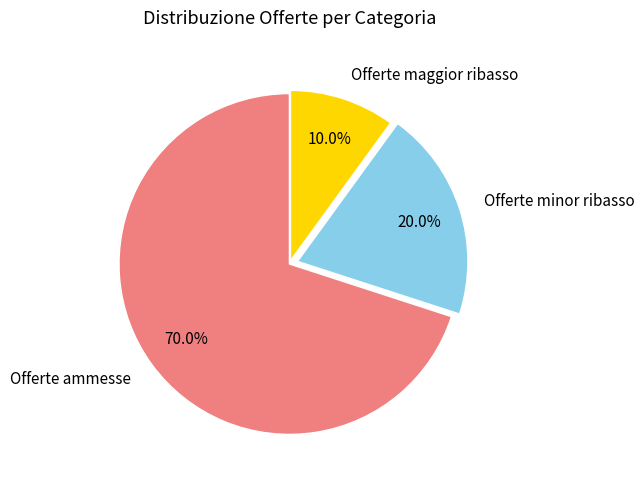

What percentage is the Offerte maggior ribasso slice, to the nearest percent?

10%